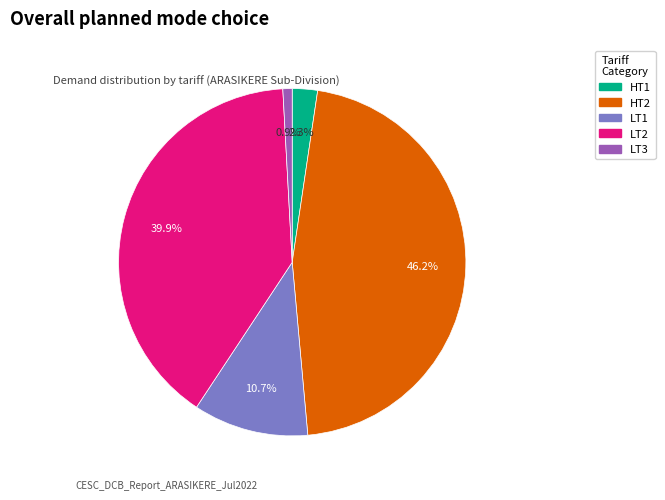

Count the number of slices in the pie.

5